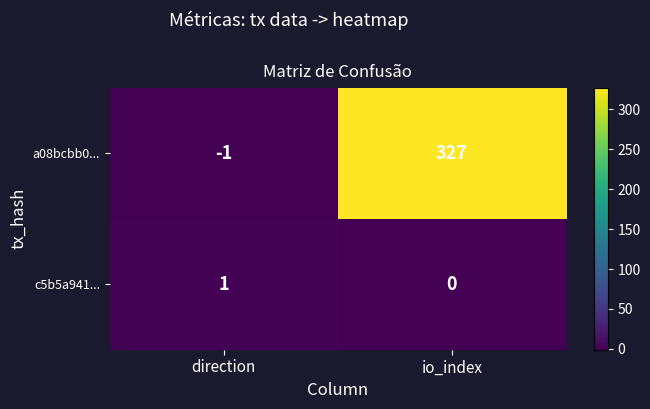

Rank the series at direction from highest to lowest value.

c5b5a941..., a08bcbb0...